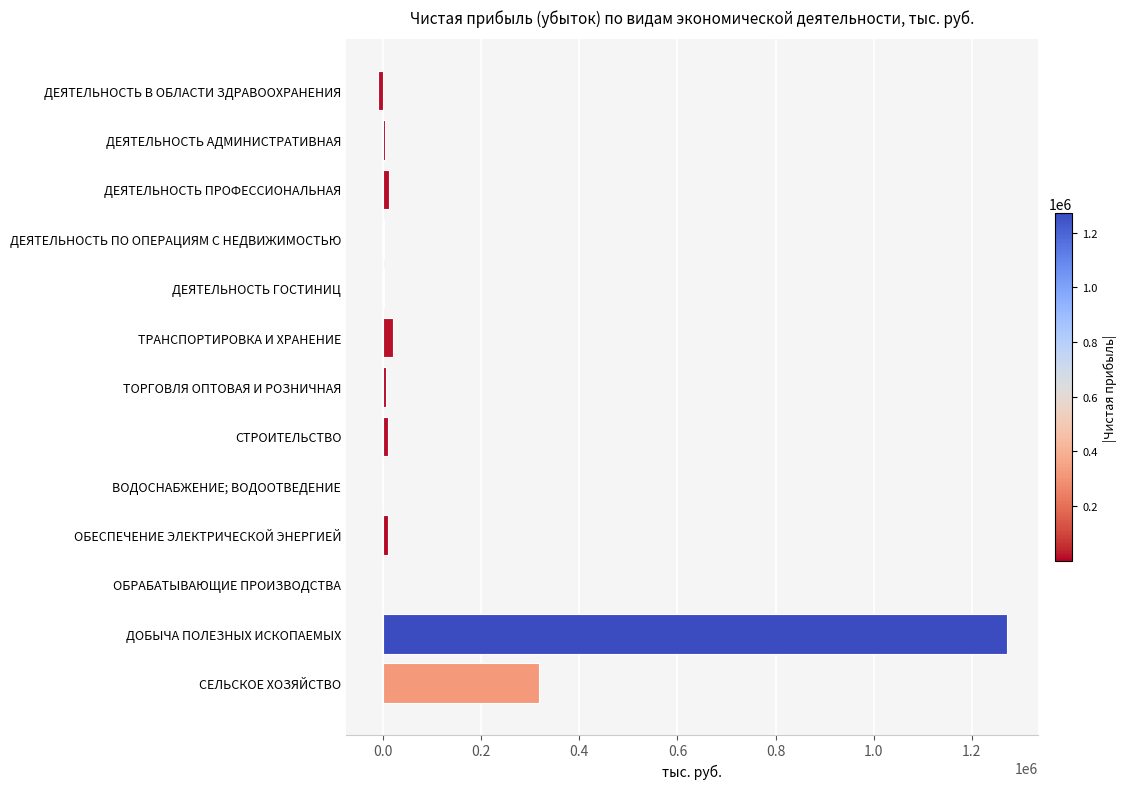

What is the greatest value displayed?

1271099